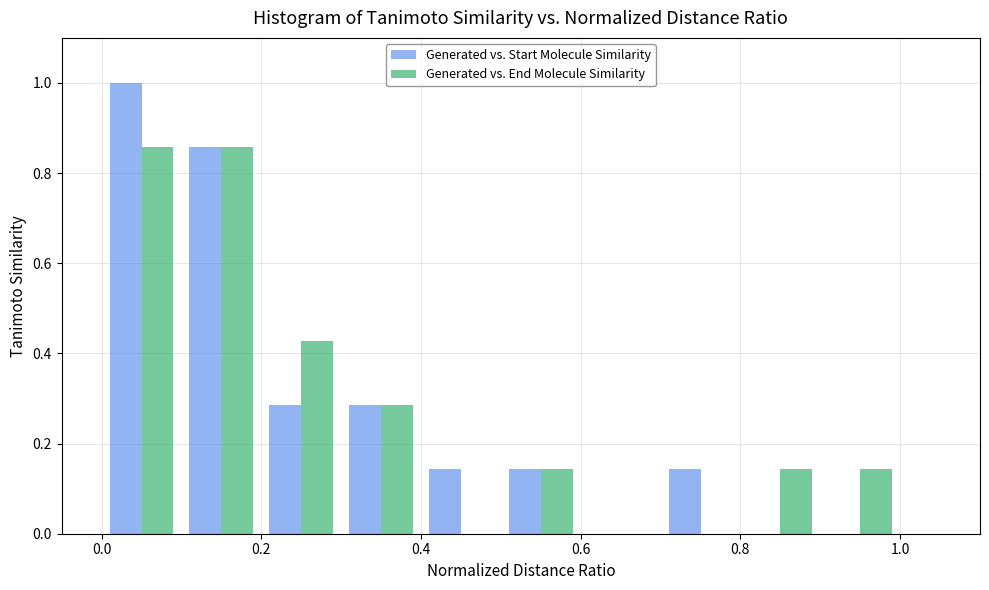

Reading left to right, transcribe this chart: for each range on the x-axis, give the height of each series' bar. The values are not printed on the chart, so give them approximately, as read against the axis.

0.0 to 0.1: Generated vs. Start Molecule Similarity=1.00	Generated vs. End Molecule Similarity=0.86
0.1 to 0.2: Generated vs. Start Molecule Similarity=0.86	Generated vs. End Molecule Similarity=0.86
0.2 to 0.3: Generated vs. Start Molecule Similarity=0.28	Generated vs. End Molecule Similarity=0.42
0.3 to 0.4: Generated vs. Start Molecule Similarity=0.28	Generated vs. End Molecule Similarity=0.28
0.4 to 0.5: Generated vs. Start Molecule Similarity=0.14	Generated vs. End Molecule Similarity=0
0.5 to 0.6: Generated vs. Start Molecule Similarity=0.14	Generated vs. End Molecule Similarity=0.14
0.6 to 0.7: Generated vs. Start Molecule Similarity=0	Generated vs. End Molecule Similarity=0
0.7 to 0.8: Generated vs. Start Molecule Similarity=0.14	Generated vs. End Molecule Similarity=0
0.8 to 0.9: Generated vs. Start Molecule Similarity=0	Generated vs. End Molecule Similarity=0.14
0.9 to 1.0: Generated vs. Start Molecule Similarity=0	Generated vs. End Molecule Similarity=0.14